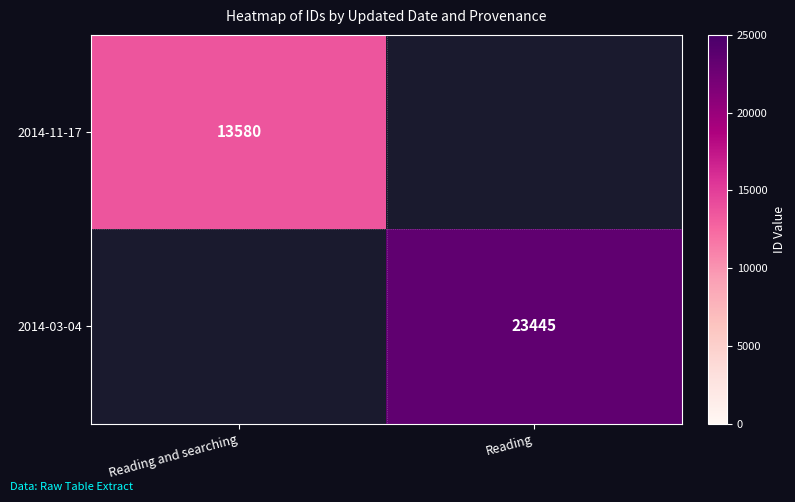

Is it true that 2014-11-17 equals 13580 at Reading and searching?

True